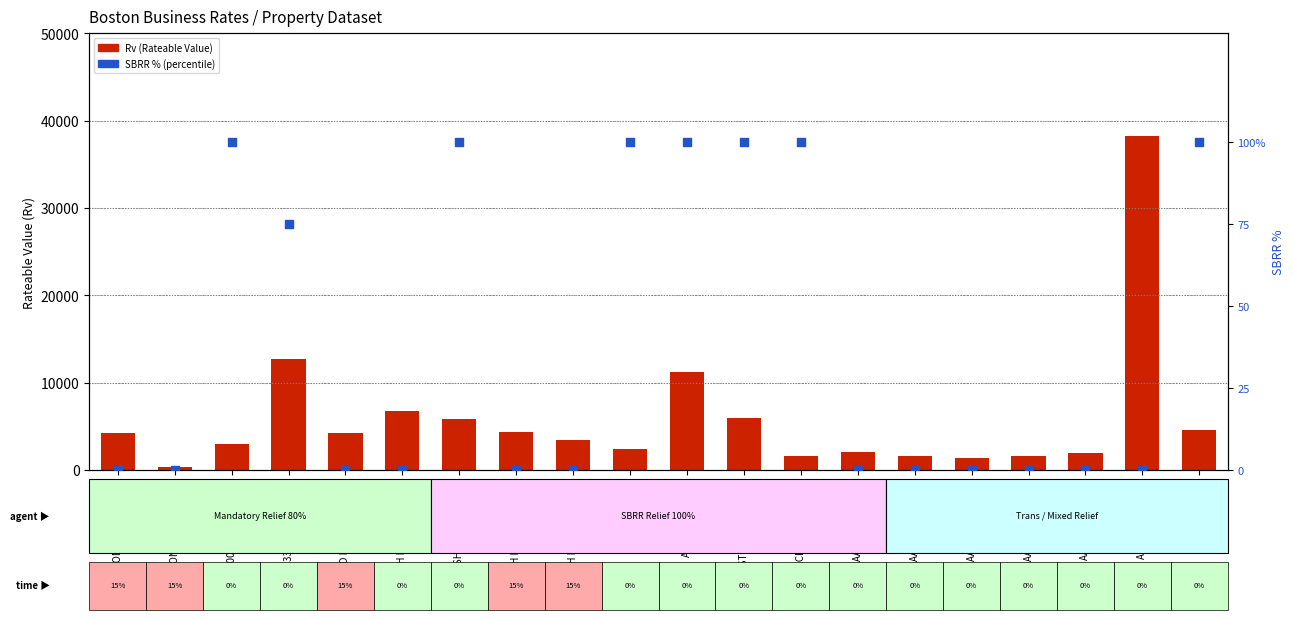

Is the value of Rv at 3RD BOSTON SCOUT greater than the value of Sbrr Percent at AA PROPERTIES E?

Yes